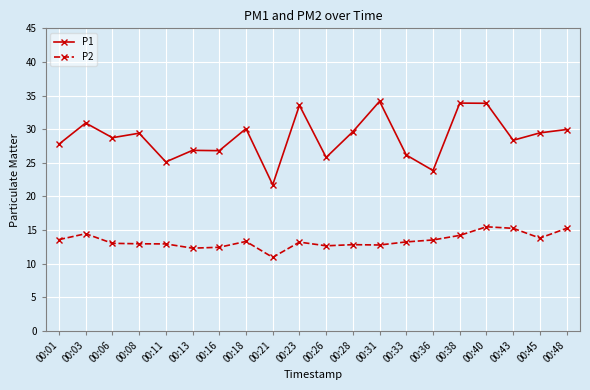

What is the difference between the maximum and minimum values in the P1 series?

12.4